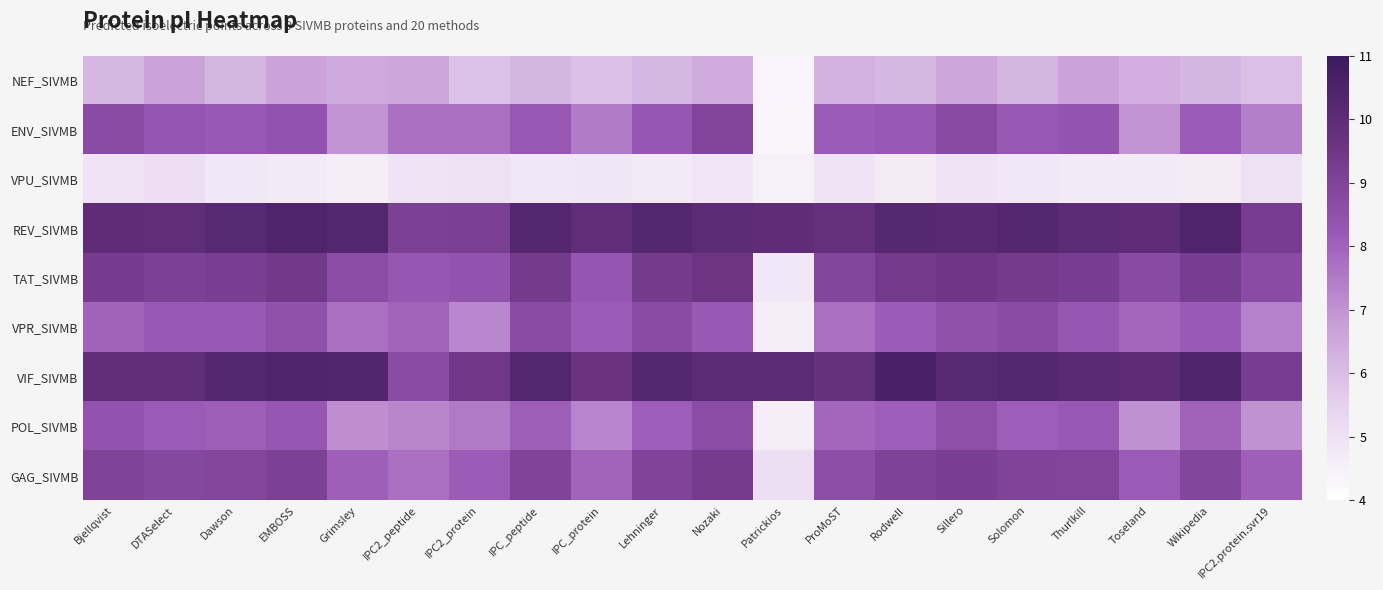

Reading left to right, what are all the values shown in this chart?

NEF_SIVMB: Bjellqvist=6.2	DTASelect=6.6	Dawson=6.2	EMBOSS=6.6	Grimsley=6.5	IPC2_peptide=6.5	IPC2_protein=5.9	IPC_peptide=6.2	IPC_protein=5.9	Lehninger=6.2	Nozaki=6.5	Patrickios=4.4	ProMoST=6.3	Rodwell=6.2	Sillero=6.6	Solomon=6.2	Thurlkill=6.7	Toseland=6.3	Wikipedia=6.2	IPC2.protein.svr19=5.9
ENV_SIVMB: Bjellqvist=8.7	DTASelect=8.4	Dawson=8.2	EMBOSS=8.4	Grimsley=7.0	IPC2_peptide=7.7	IPC2_protein=7.7	IPC_peptide=8.3	IPC_protein=7.5	Lehninger=8.3	Nozaki=9.0	Patrickios=4.3	ProMoST=8.1	Rodwell=8.3	Sillero=8.8	Solomon=8.3	Thurlkill=8.4	Toseland=7.0	Wikipedia=8.1	IPC2.protein.svr19=7.4
VPU_SIVMB: Bjellqvist=4.9	DTASelect=5.1	Dawson=4.8	EMBOSS=4.7	Grimsley=4.6	IPC2_peptide=4.9	IPC2_protein=5.0	IPC_peptide=4.8	IPC_protein=4.8	Lehninger=4.7	Nozaki=4.9	Patrickios=4.5	ProMoST=4.9	Rodwell=4.7	Sillero=5.0	Solomon=4.8	Thurlkill=4.7	Toseland=4.7	Wikipedia=4.7	IPC2.protein.svr19=5.0
REV_SIVMB: Bjellqvist=10.0	DTASelect=10.0	Dawson=10.2	EMBOSS=10.4	Grimsley=10.3	IPC2_peptide=9.1	IPC2_protein=9.2	IPC_peptide=10.3	IPC_protein=9.9	Lehninger=10.3	Nozaki=10.0	Patrickios=10.0	ProMoST=9.8	Rodwell=10.2	Sillero=10.1	Solomon=10.3	Thurlkill=10.1	Toseland=10.0	Wikipedia=10.4	IPC2.protein.svr19=9.3
TAT_SIVMB: Bjellqvist=9.3	DTASelect=9.1	Dawson=9.2	EMBOSS=9.4	Grimsley=8.7	IPC2_peptide=8.3	IPC2_protein=8.4	IPC_peptide=9.4	IPC_protein=8.3	Lehninger=9.4	Nozaki=9.6	Patrickios=4.8	ProMoST=8.9	Rodwell=9.4	Sillero=9.5	Solomon=9.4	Thurlkill=9.2	Toseland=8.8	Wikipedia=9.2	IPC2.protein.svr19=8.7
VPR_SIVMB: Bjellqvist=8.0	DTASelect=8.3	Dawson=8.2	EMBOSS=8.5	Grimsley=7.7	IPC2_peptide=8.0	IPC2_protein=7.2	IPC_peptide=8.7	IPC_protein=8.2	Lehninger=8.7	Nozaki=8.2	Patrickios=4.6	ProMoST=7.7	Rodwell=8.2	Sillero=8.5	Solomon=8.7	Thurlkill=8.3	Toseland=7.9	Wikipedia=8.2	IPC2.protein.svr19=7.4
VIF_SIVMB: Bjellqvist=10.0	DTASelect=10.0	Dawson=10.3	EMBOSS=10.5	Grimsley=10.3	IPC2_peptide=8.7	IPC2_protein=9.5	IPC_peptide=10.3	IPC_protein=9.6	Lehninger=10.2	Nozaki=10.0	Patrickios=10.1	ProMoST=9.8	Rodwell=10.6	Sillero=10.2	Solomon=10.3	Thurlkill=10.1	Toseland=10.0	Wikipedia=10.5	IPC2.protein.svr19=9.2
POL_SIVMB: Bjellqvist=8.4	DTASelect=8.2	Dawson=8.1	EMBOSS=8.3	Grimsley=7.1	IPC2_peptide=7.3	IPC2_protein=7.5	IPC_peptide=8.1	IPC_protein=7.3	Lehninger=8.1	Nozaki=8.7	Patrickios=4.6	ProMoST=7.9	Rodwell=8.1	Sillero=8.6	Solomon=8.1	Thurlkill=8.3	Toseland=7.0	Wikipedia=8.0	IPC2.protein.svr19=7.0
GAG_SIVMB: Bjellqvist=9.0	DTASelect=8.8	Dawson=8.9	EMBOSS=9.1	Grimsley=8.1	IPC2_peptide=7.7	IPC2_protein=8.1	IPC_peptide=9.0	IPC_protein=8.0	Lehninger=9.0	Nozaki=9.3	Patrickios=5.0	ProMoST=8.6	Rodwell=9.0	Sillero=9.2	Solomon=9.0	Thurlkill=9.0	Toseland=8.2	Wikipedia=8.9	IPC2.protein.svr19=8.1